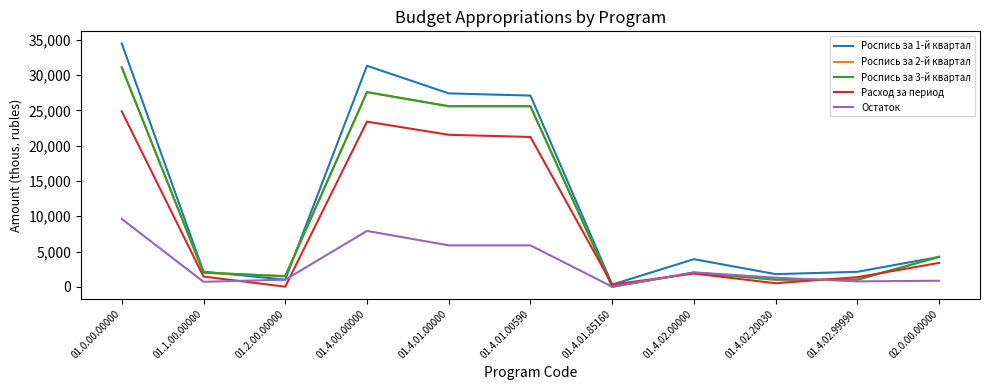

What is the value of the Роспись за 1-й квартал point at the 7th from the left?

309.7